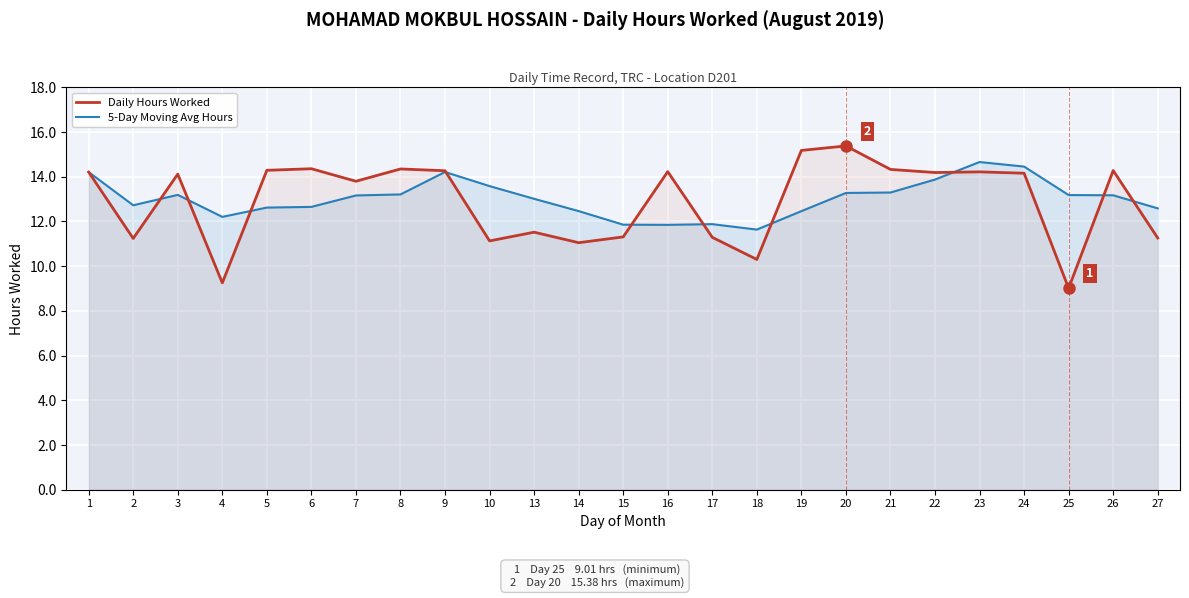

The Daily Hours Worked series shows 13.8 at 7. True or false?

True